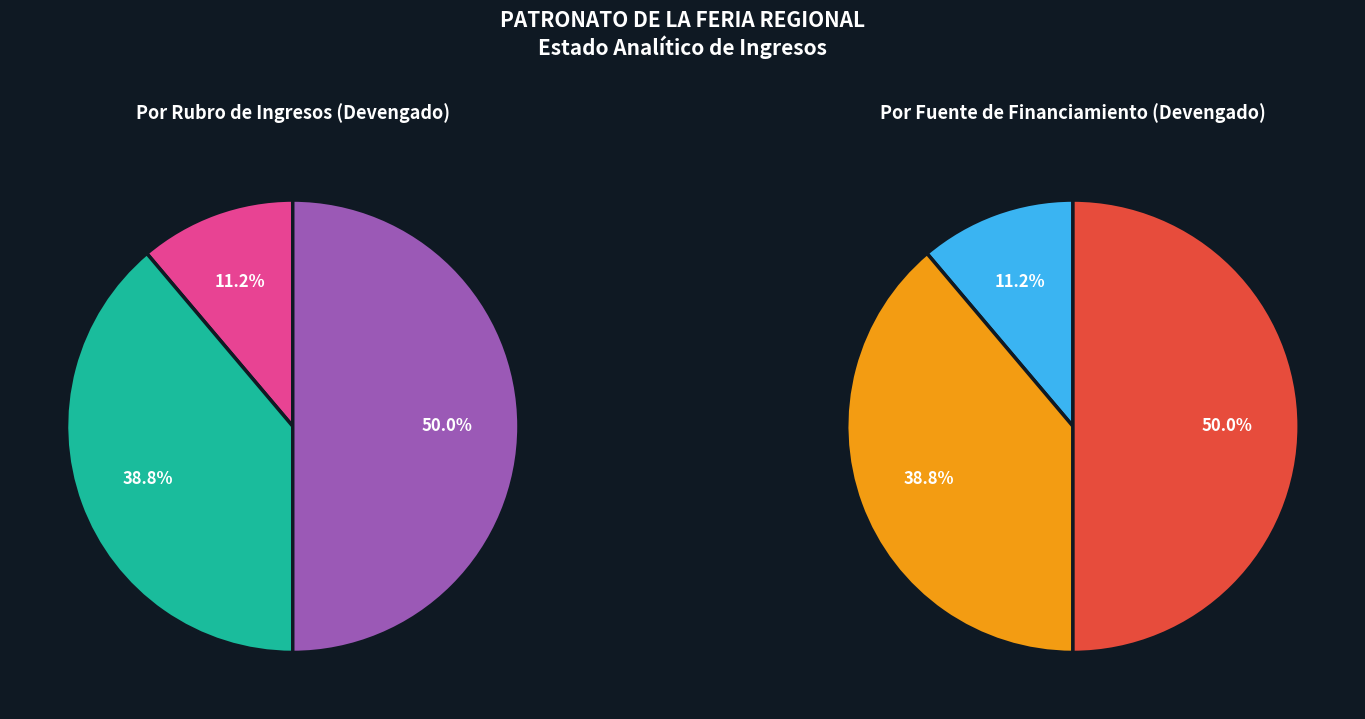

Which has a higher value, Participaciones y Aportaciones or Ingresos por Ventas de Bienes y Servicios?

Ingresos por Ventas de Bienes y Servicios